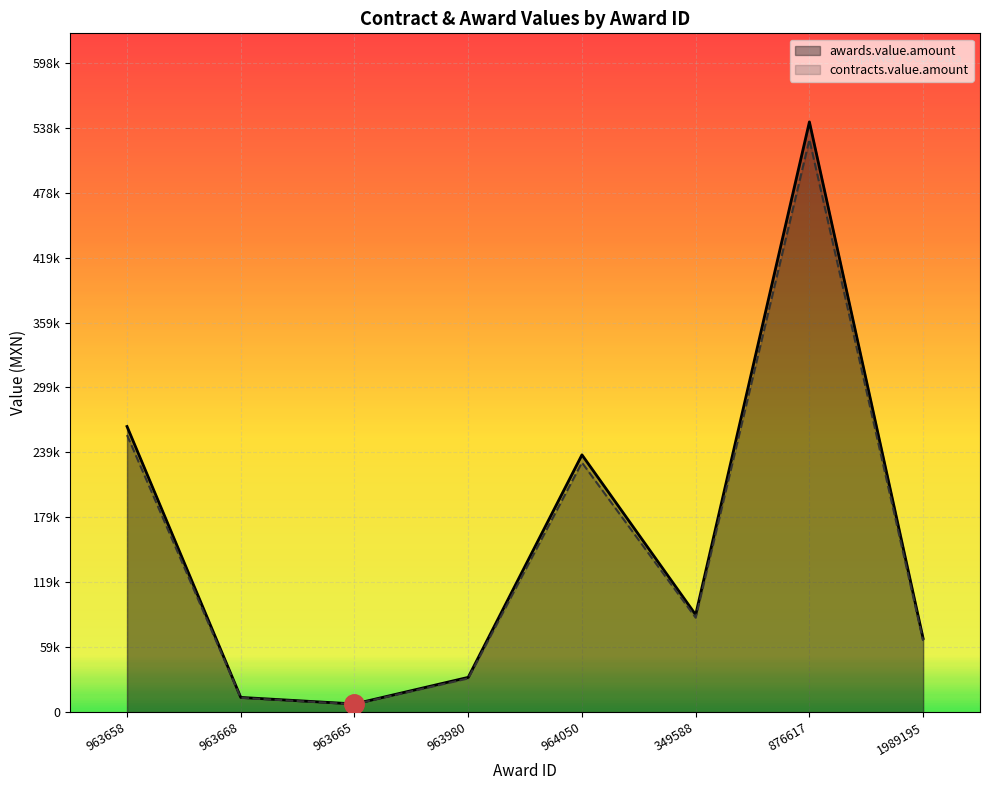

Which has a higher value, 963665 or 1989195?

1989195